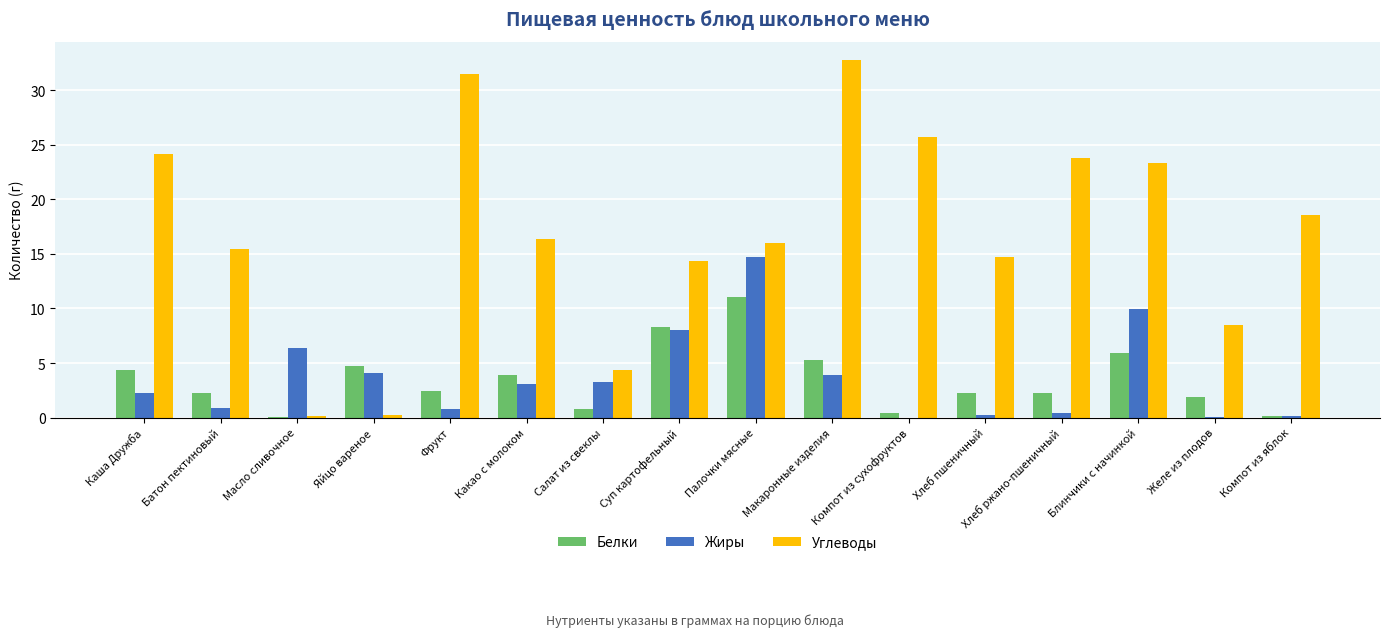

What is the sum of the Жиры values at Компот из сухофруктов and Палочки мясные?

14.8